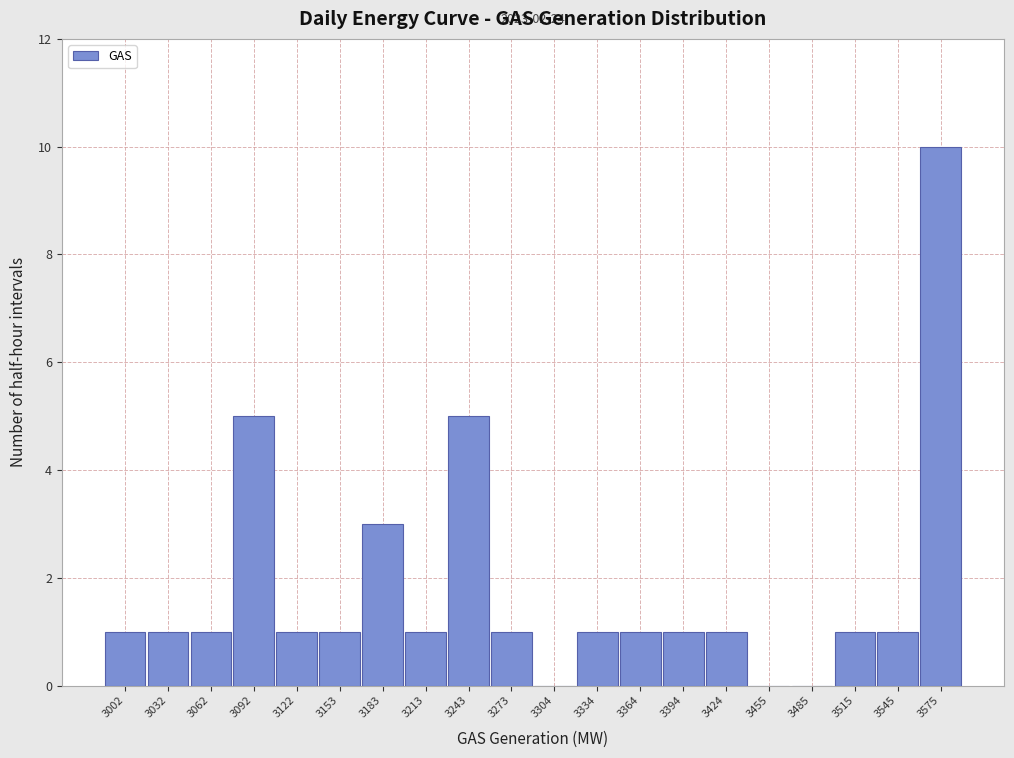

Which range on the x-axis has the tallest bar?

3560 to 3590